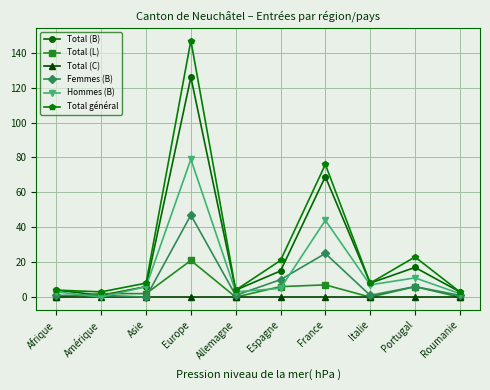

What is the value of the Total (B) point at the 3rd from the left?

6